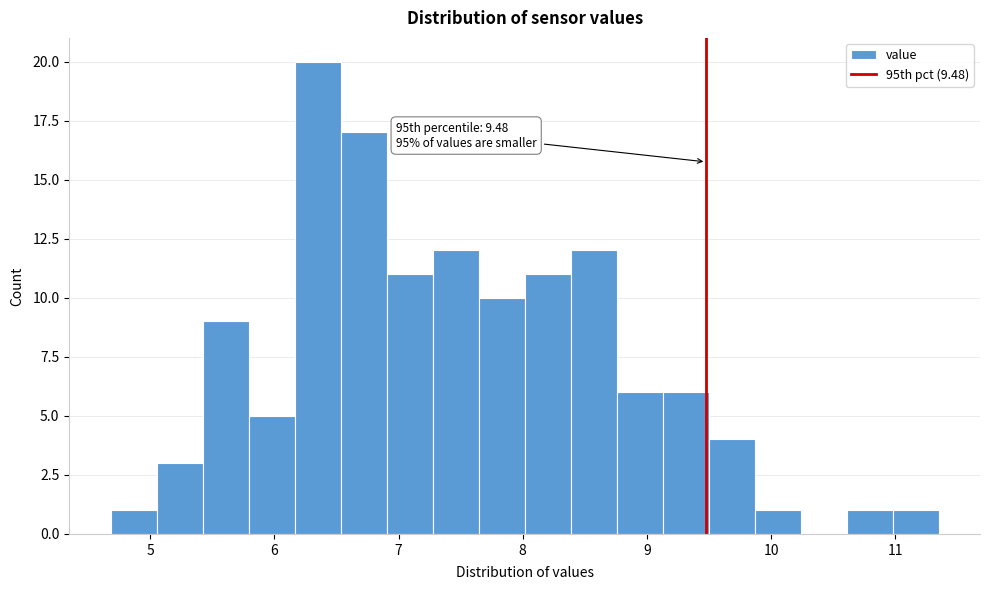

Around what value on the x-axis is the tallest bar? Give the approximate position of its centre, as read against the axis.

6.3